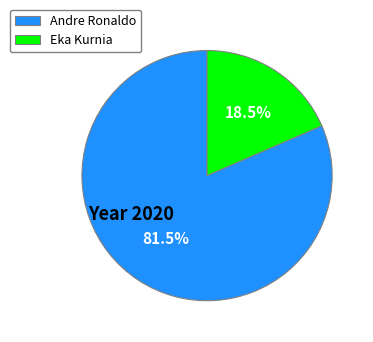

Which has a higher value, Andre Ronaldo or Eka Kurnia?

Andre Ronaldo